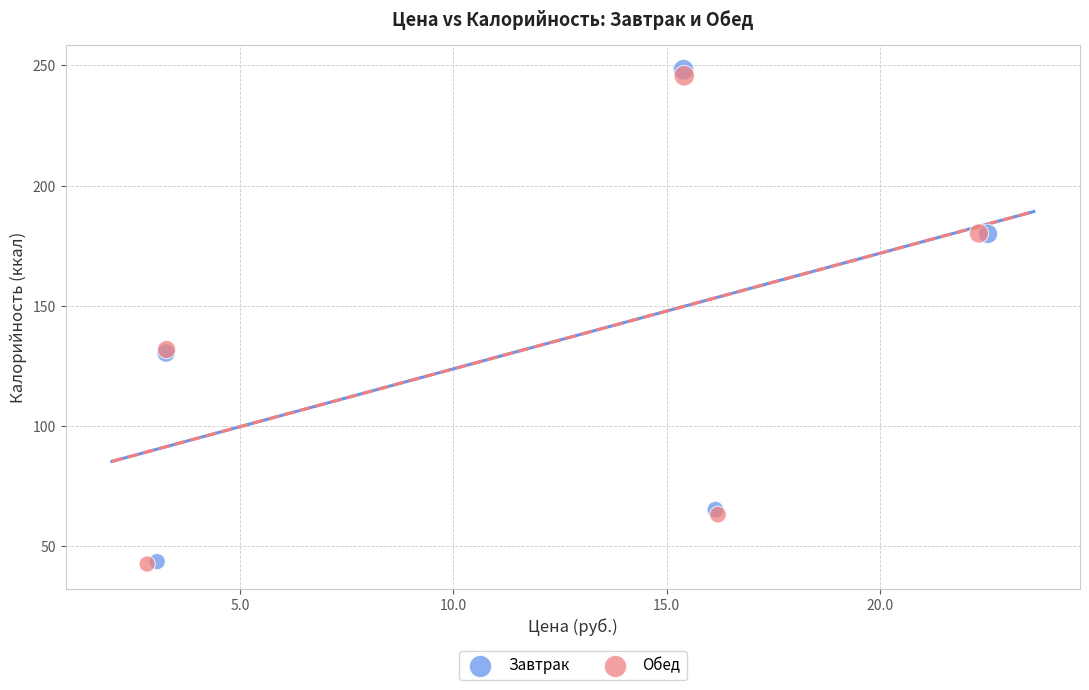

Which series has the largest Y range (max minus min)?

Завтрак